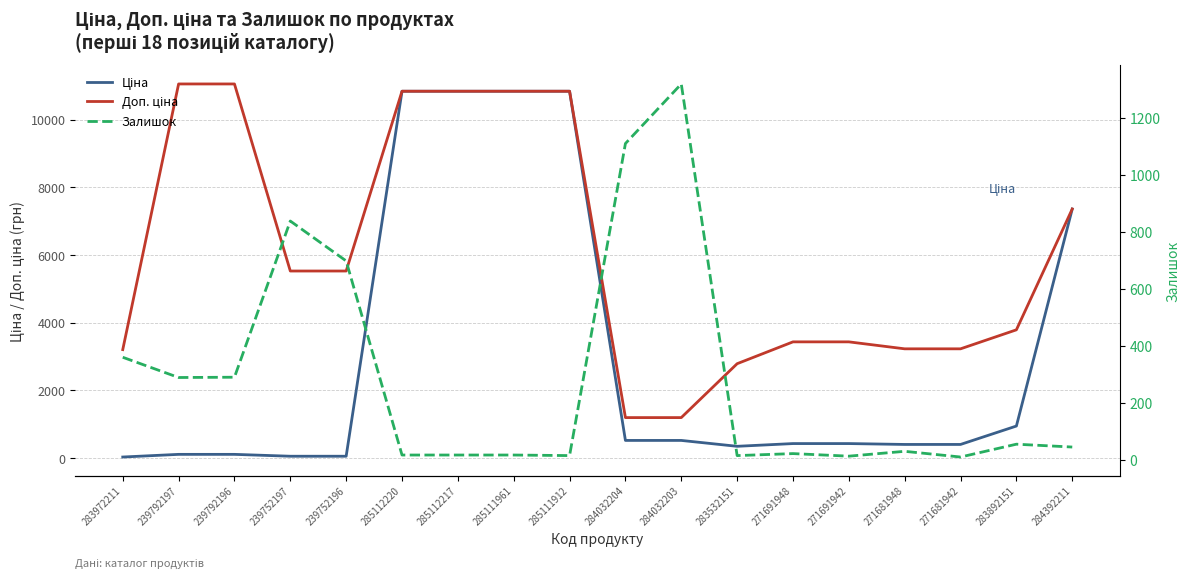

Is it true that Доп. ціна equals 3205.0 at 283972211?

True